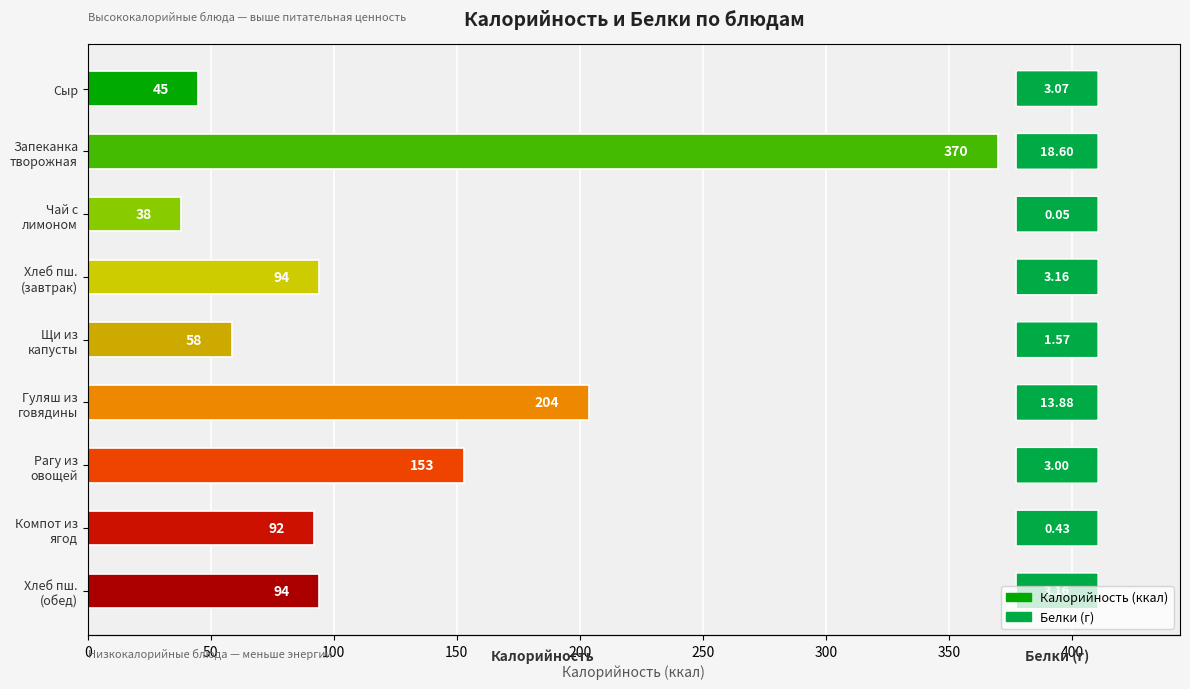

What is the value of the 3rd bar from the left?

38.0